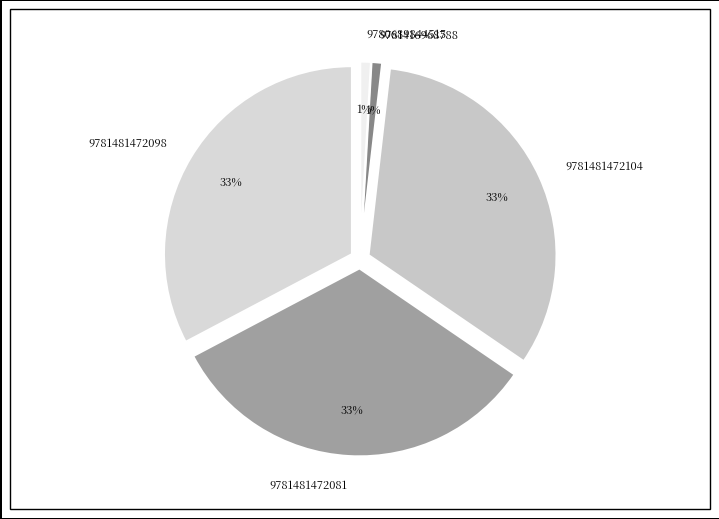

Do 9781416968788 and 9781481472098 together represent more than half of the pie?

No